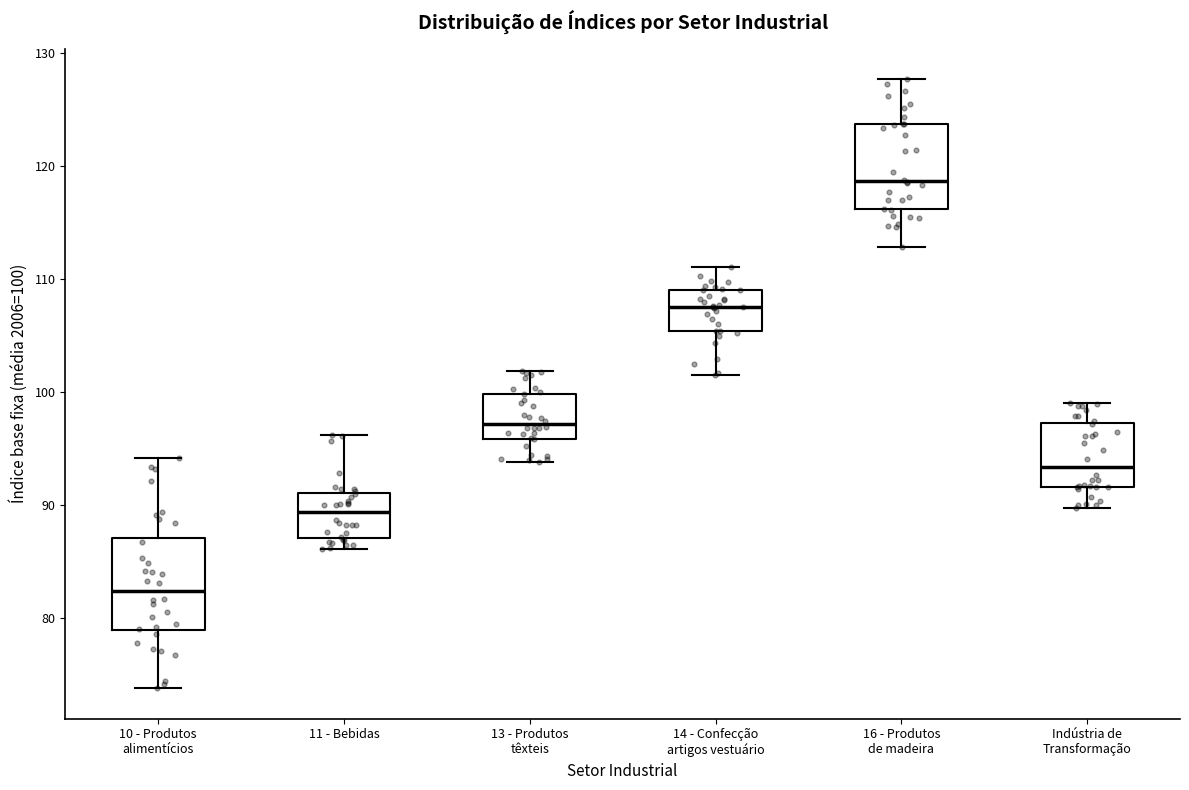

Reading left to right, read every box against the y-axis: the position of its median line, the range the box covers, and the ends of its whiskers. The values are not printed on the chart, so give them approximately, as read against the axis.

10 - Produtos alimentícios: median 82, box 79 to 87, whiskers 74 to 94
11 - Bebidas: median 89, box 87 to 91, whiskers 86 to 96
13 - Produtos têxteis: median 97, box 96 to 100, whiskers 94 to 102
14 - Confecção artigos vestuário: median 108, box 105 to 109, whiskers 102 to 111
16 - Produtos de madeira: median 119, box 116 to 124, whiskers 113 to 128
Indústria de Transformação: median 93, box 92 to 97, whiskers 90 to 99